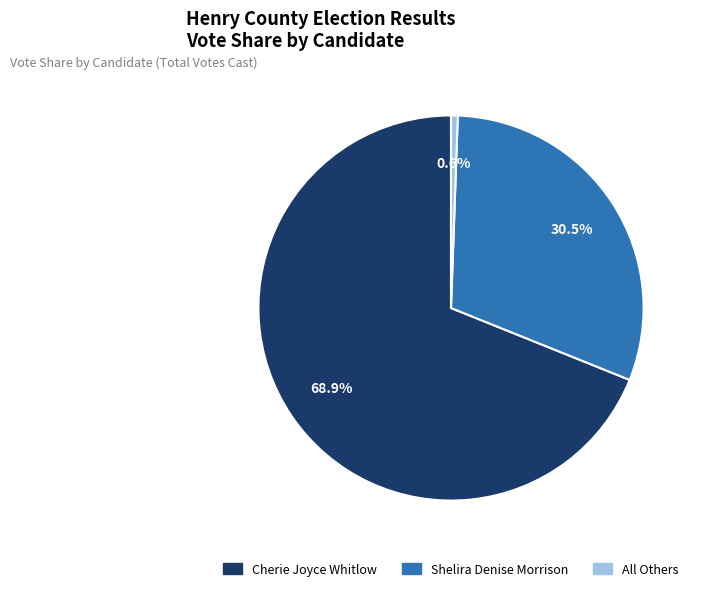

Is there a majority slice in this chart?

Yes